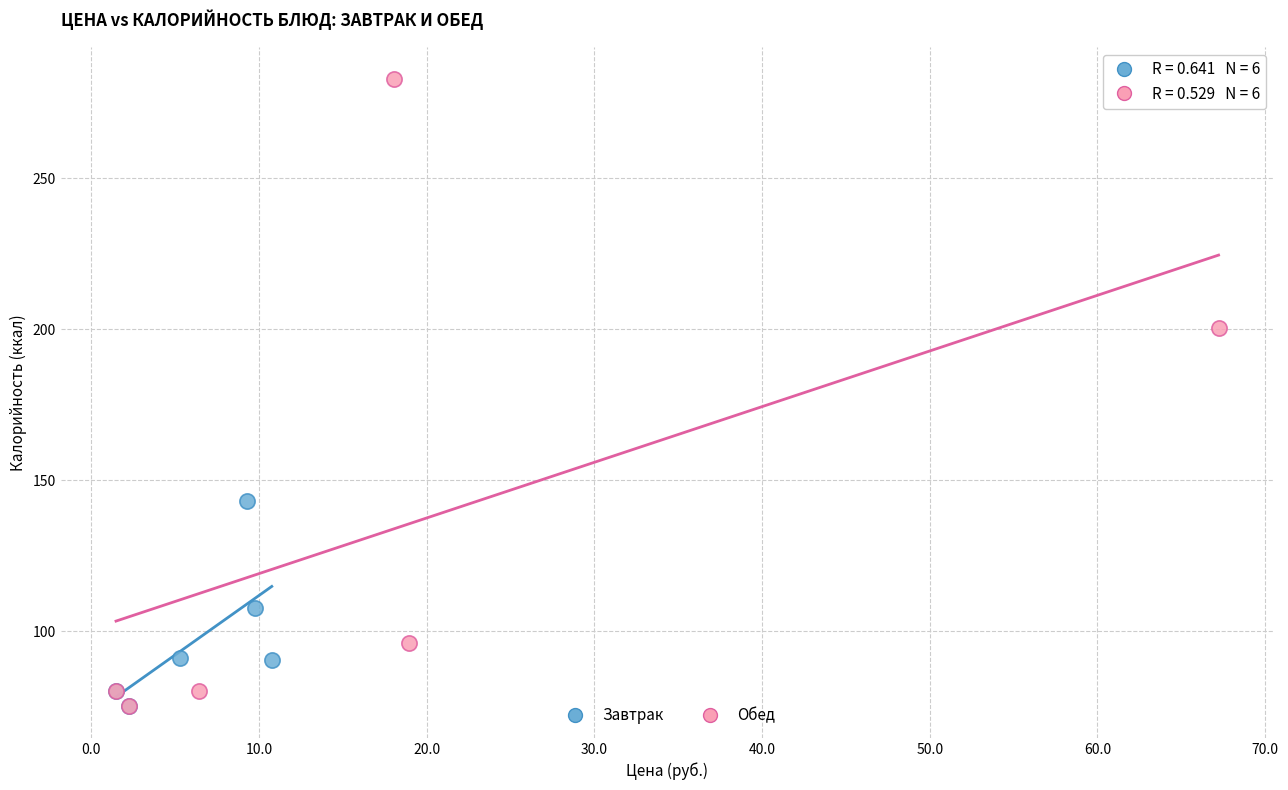

Which series contains the highest Y value?

Обед